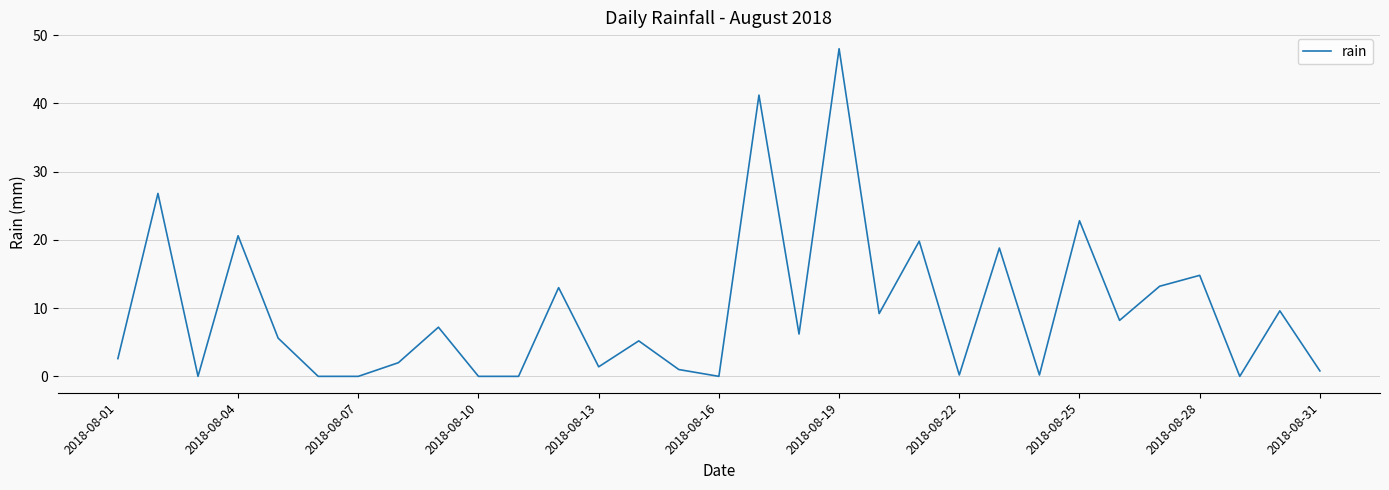

What is the maximum value shown in the chart?

48.0